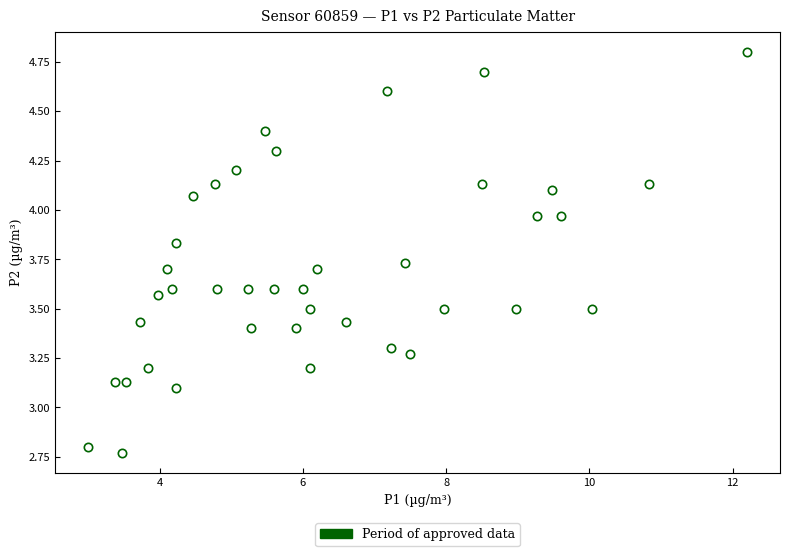

What is the range of X values (max minus min)?

9.2